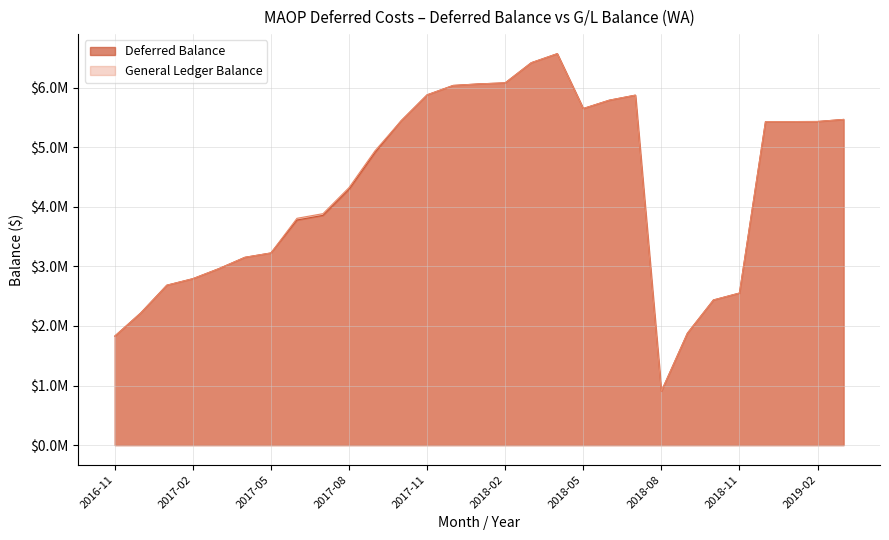

What is the highest value of the General Ledger Balance series?

6572098.2